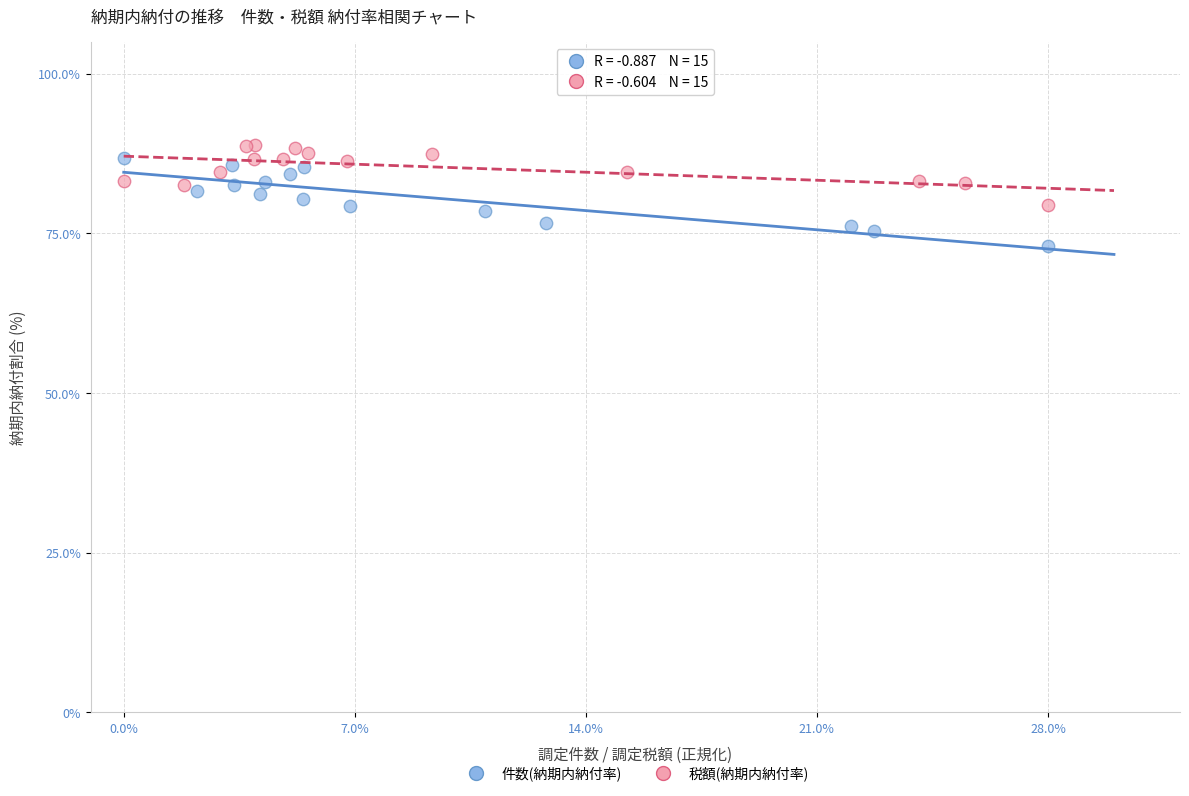

Which series has the widest spread of Y values?

件数(納期内納付率)